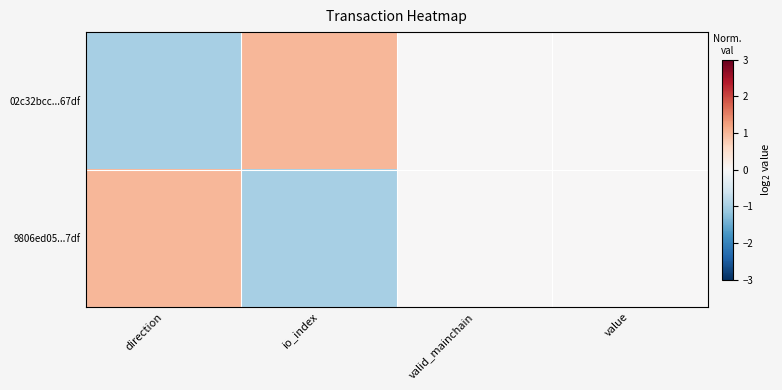

Rank the series by their maximum value, from lowest to highest.

02c32bcc...67df, 9806ed05...7df